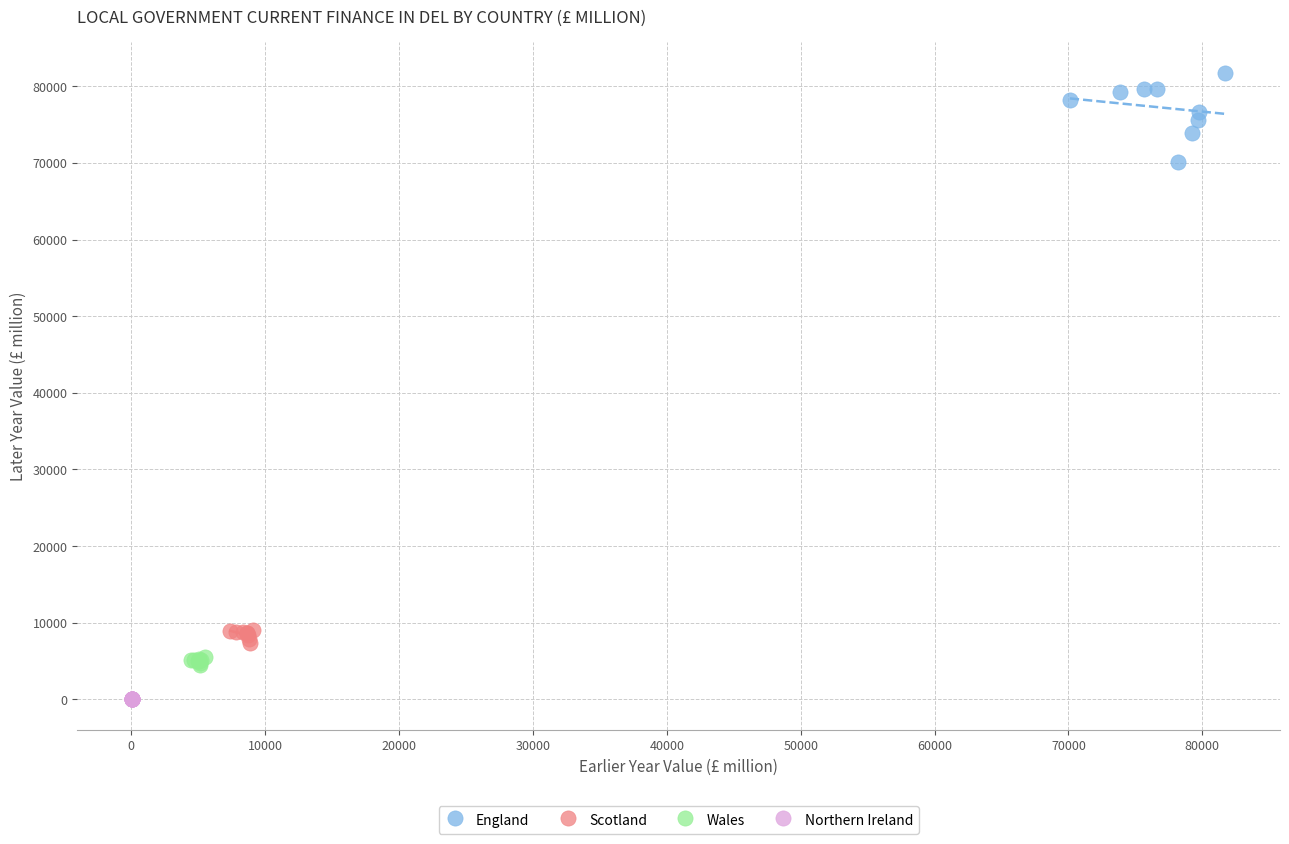

Which series contains the lowest Y value?

Northern Ireland